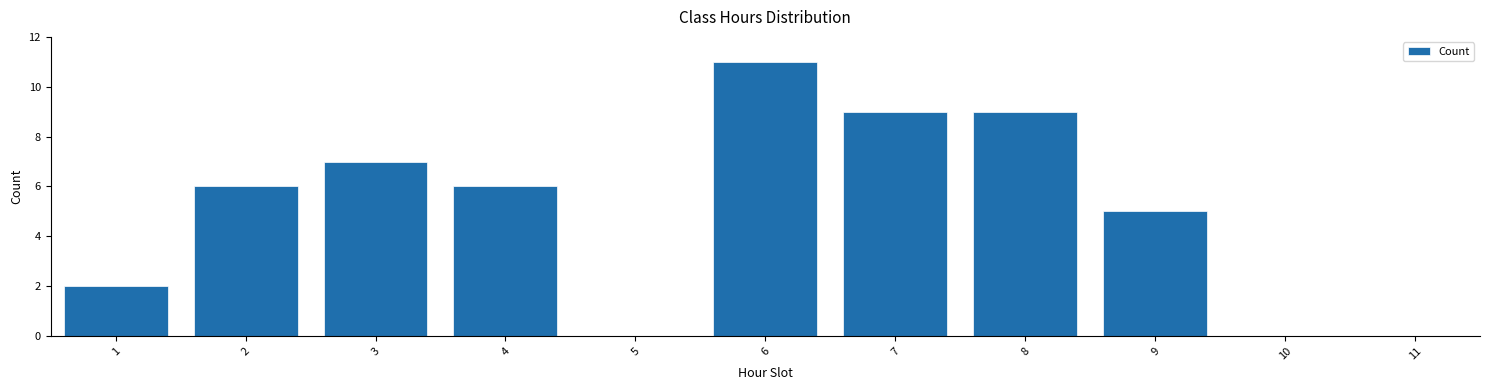

Reading right to left, what are all the values shown in this chart?

11=0	10=0	9=5	8=9	7=9	6=11	5=0	4=6	3=7	2=6	1=2